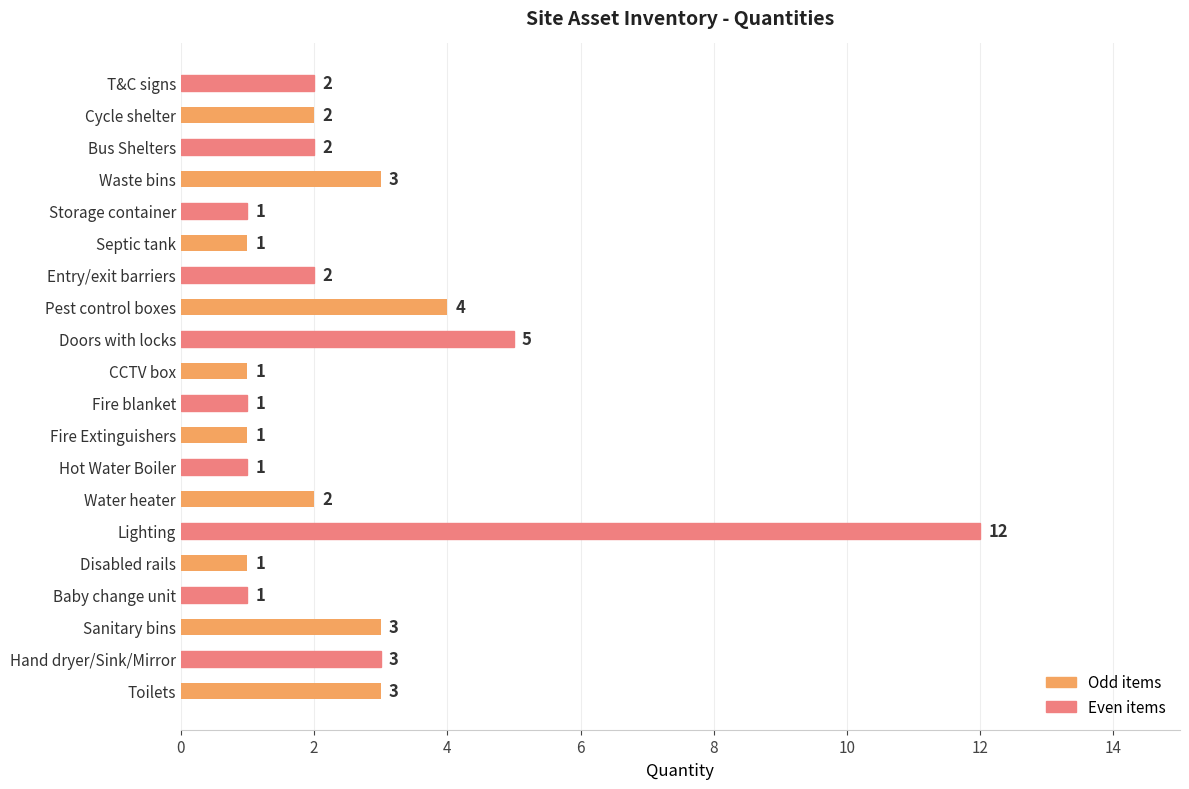

The chart shows a value of 1 at Hot Water Boiler. True or false?

True